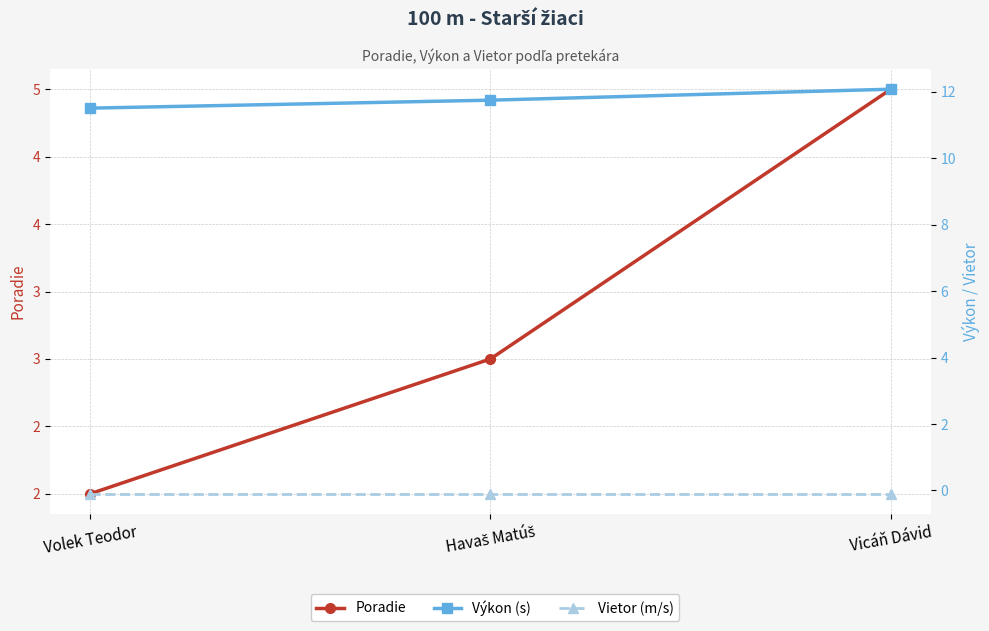

Count the number of categories in the chart.

3